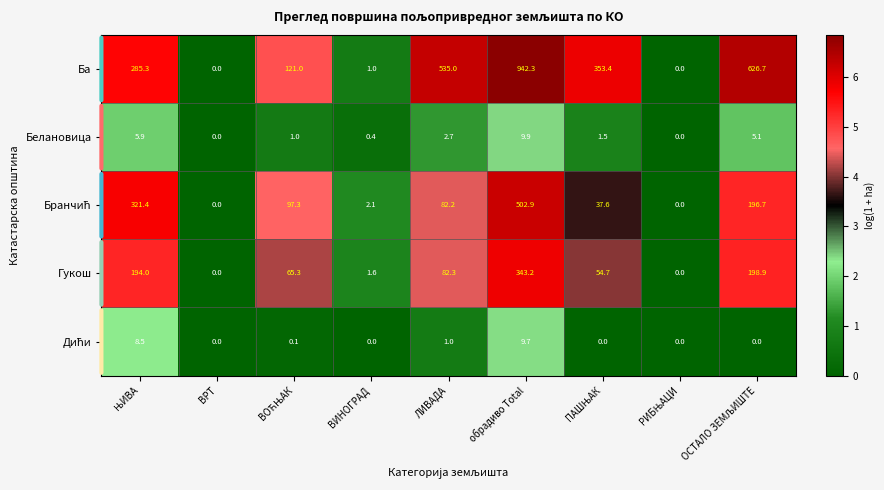

True or false: Белановица has a value of 0.7 at ВИНОГРАД.

False